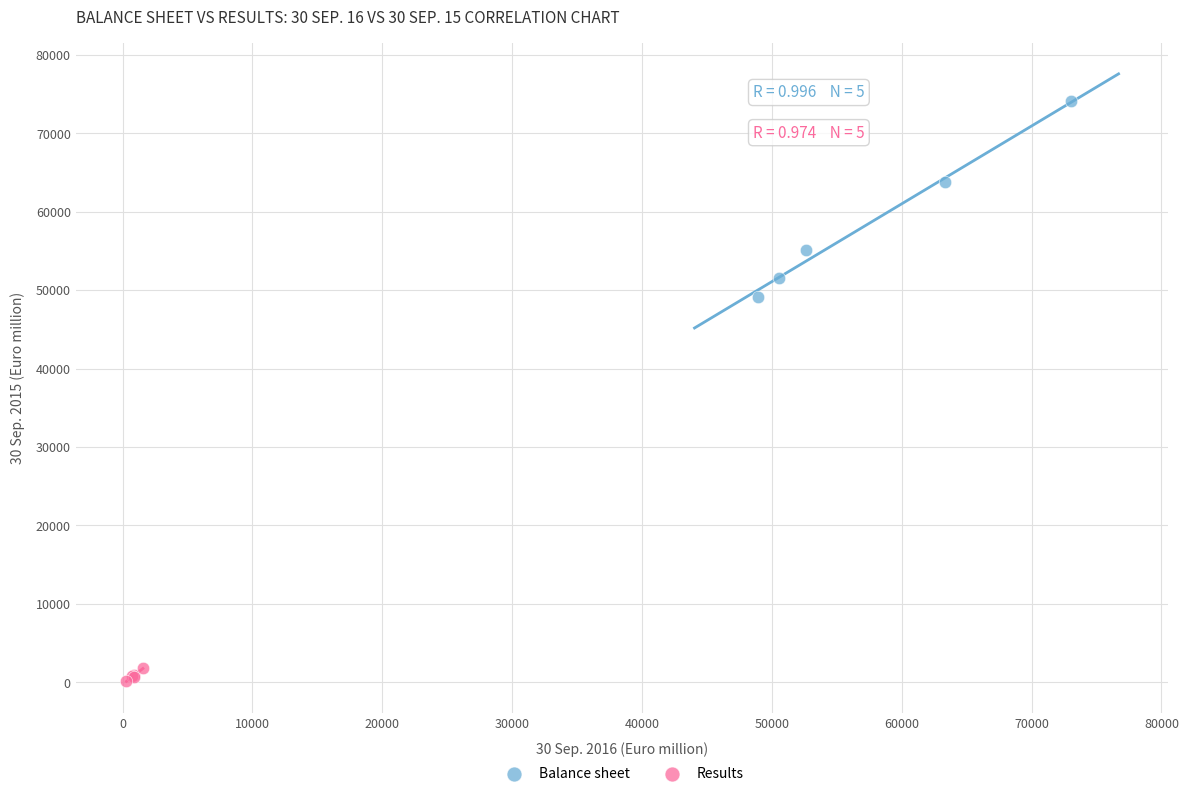

Which series has the largest Y range (max minus min)?

Balance sheet